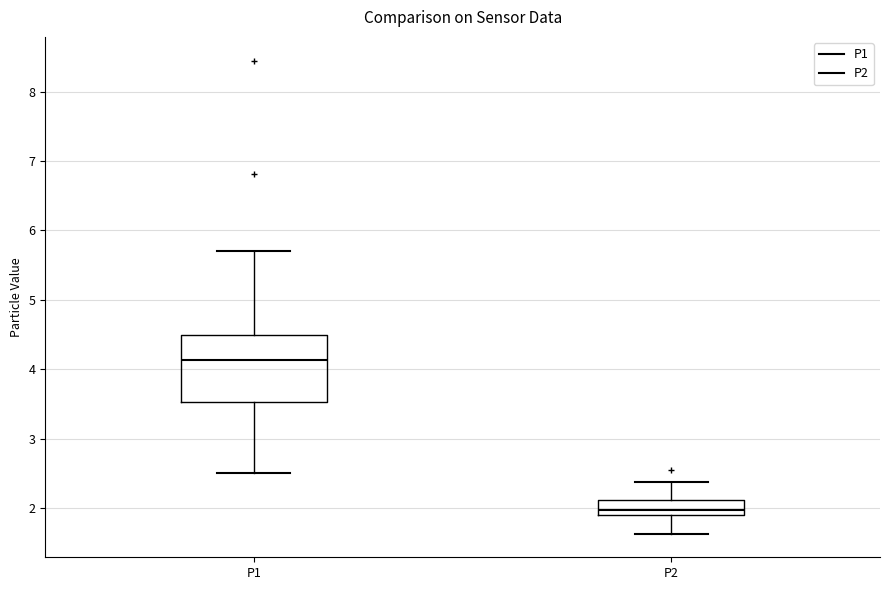

Comparing the boxes themselves (not the whiskers), which one is the tallest?

P1